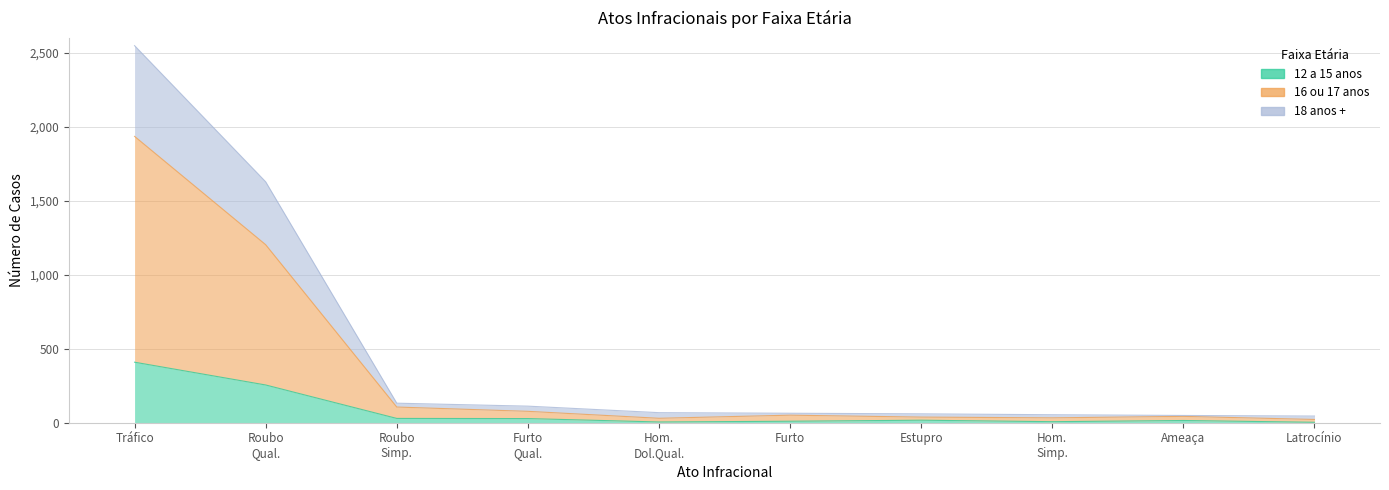

True or false: 12 a 15 anos has a value of 15 at Furto Qual..

False